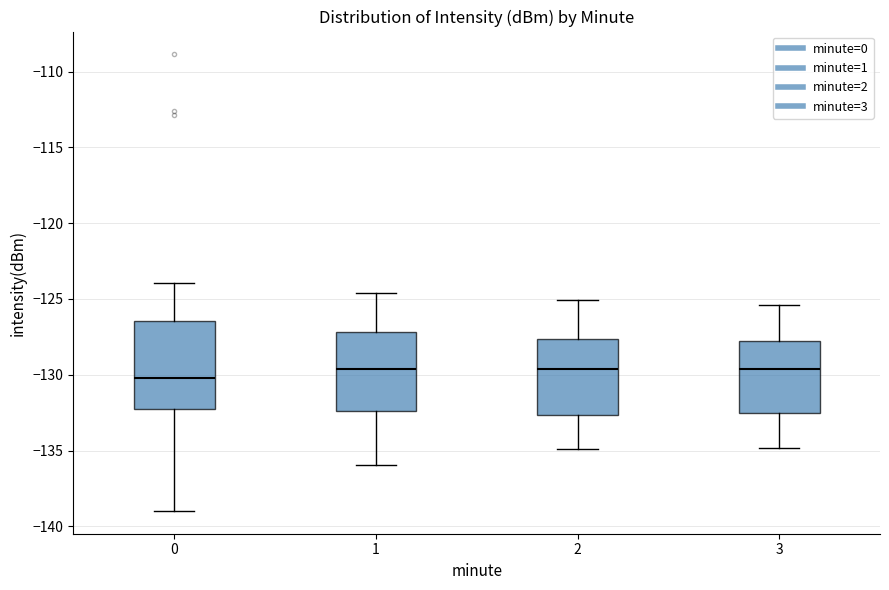

Reading left to right, read every box against the y-axis: the position of its median line, the range the box covers, and the ends of its whiskers. The values are not printed on the chart, so give them approximately, as read against the axis.

0: median -130.0, box -132.0 to -126.5, whiskers -139.0 to -124.0
1: median -129.5, box -132.5 to -127.0, whiskers -136.0 to -124.5
2: median -129.5, box -132.5 to -127.5, whiskers -135.0 to -125.0
3: median -129.5, box -132.5 to -127.5, whiskers -135.0 to -125.5